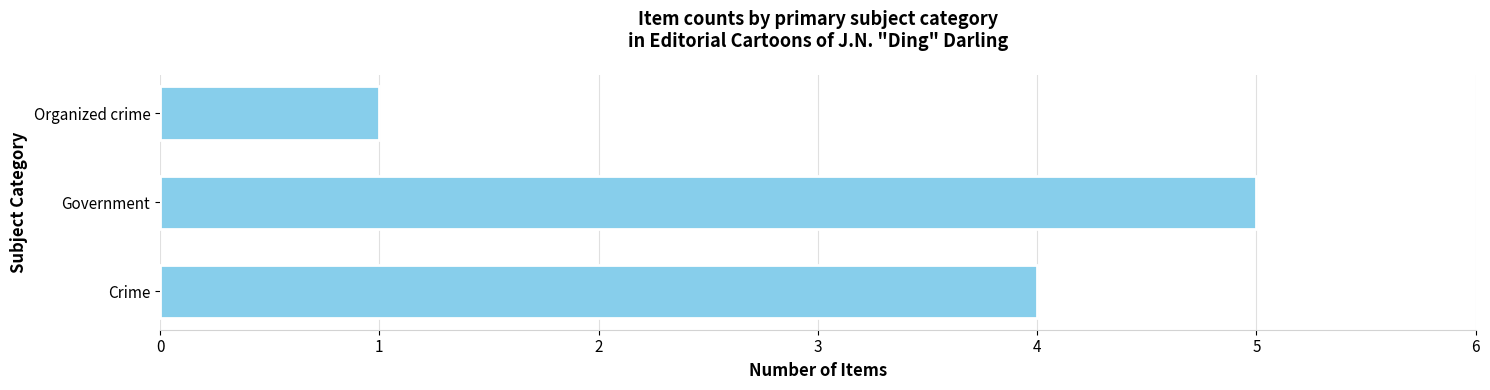

What is the minimum value shown in the chart?

1